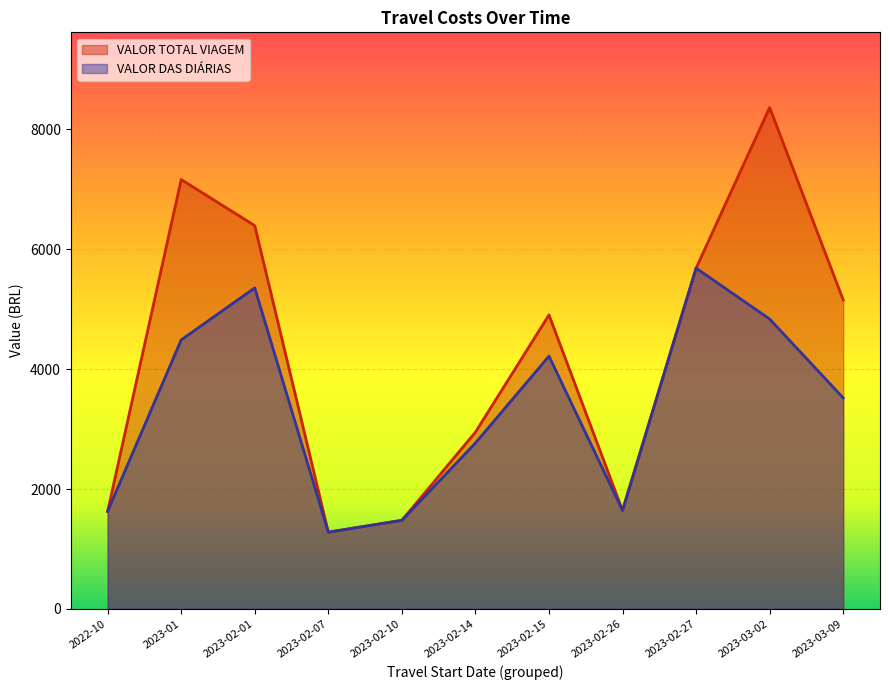

What is the label of the 7th point from the left?

2023-02-15